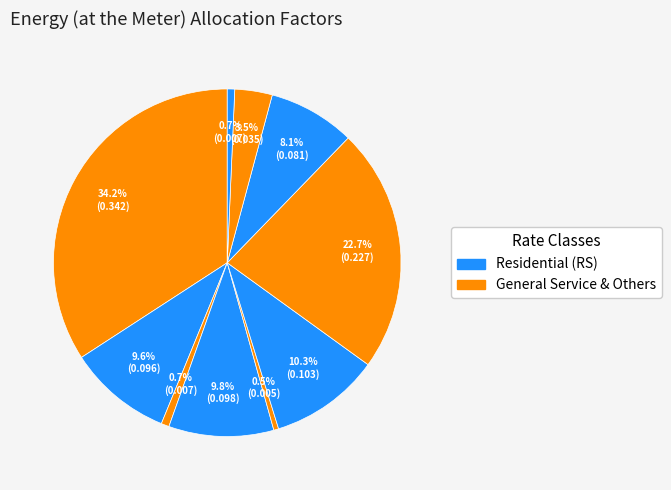

Does any single category account for the majority?

No